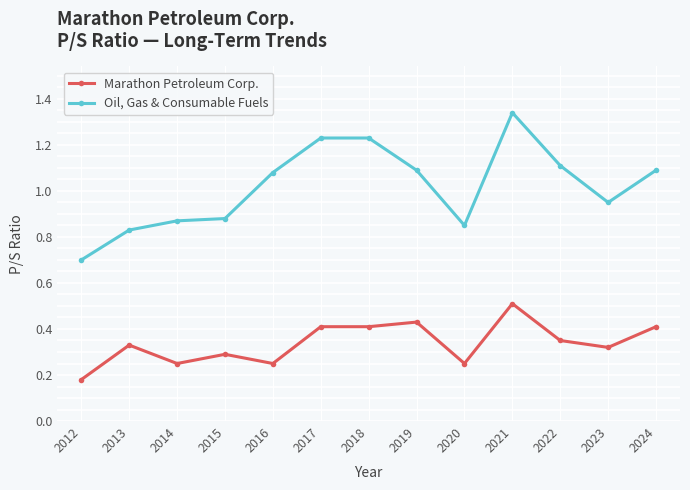

List the series in order of their peak value, lowest first.

Marathon Petroleum Corp., Oil, Gas & Consumable Fuels